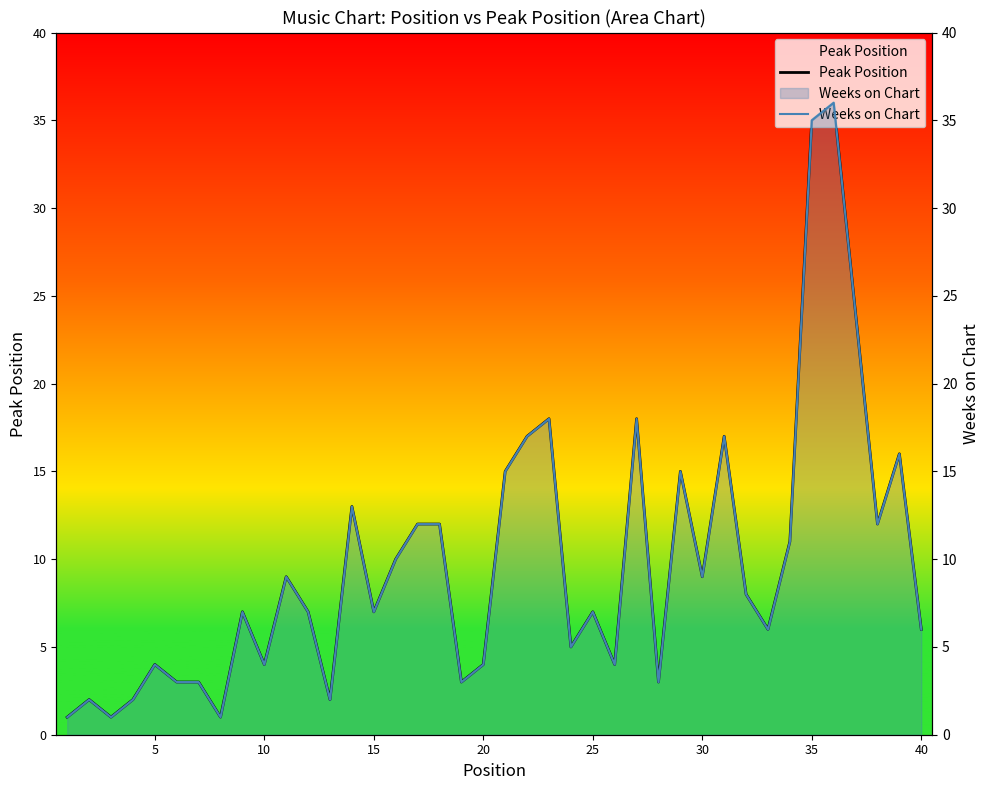

Count the number of data series in this chart.

2